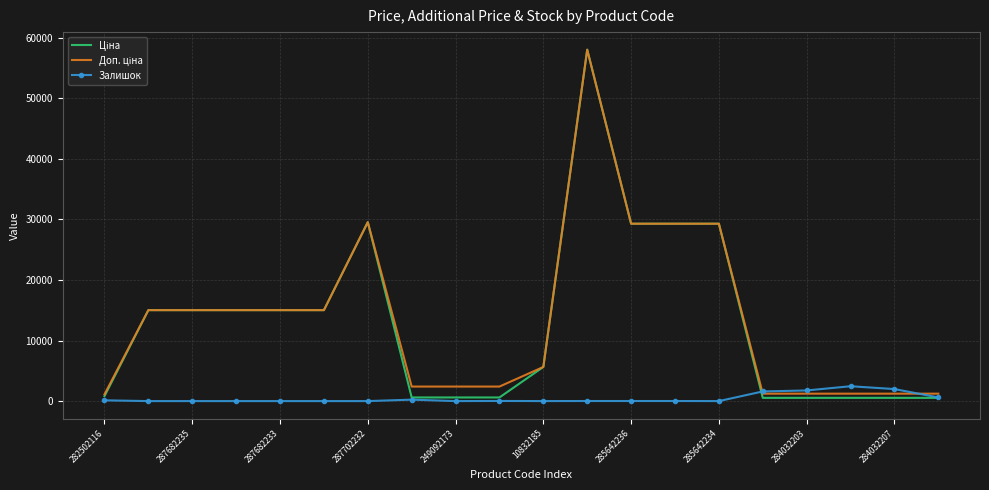

What is the maximum value shown in the chart?

58037.0